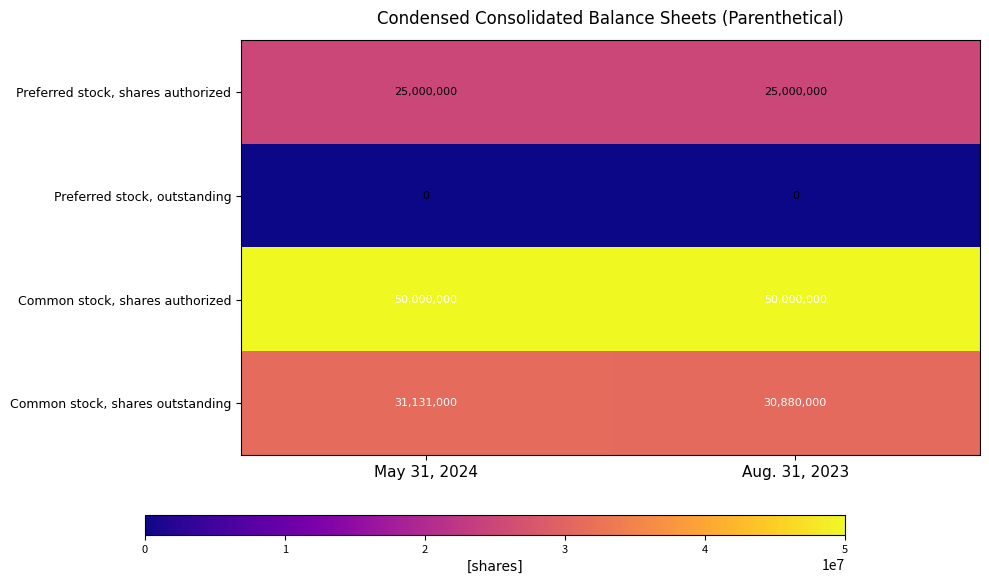

What is the sum of all Common stock, shares outstanding values?

62011000